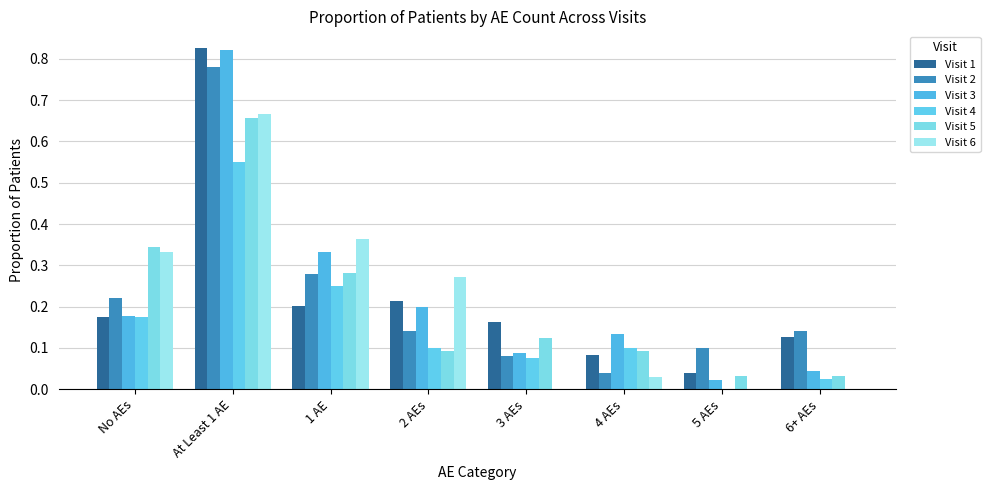

Reading right to left, transcribe all the data shown in this chart.

Visit 1: 6+ AEs=0.1	5 AEs=0.0	4 AEs=0.1	3 AEs=0.2	2 AEs=0.2	1 AE=0.2	At Least 1 AE=0.8	No AEs=0.2
Visit 2: 6+ AEs=0.1	5 AEs=0.1	4 AEs=0.0	3 AEs=0.1	2 AEs=0.1	1 AE=0.3	At Least 1 AE=0.8	No AEs=0.2
Visit 3: 6+ AEs=0.0	5 AEs=0.0	4 AEs=0.1	3 AEs=0.1	2 AEs=0.2	1 AE=0.3	At Least 1 AE=0.8	No AEs=0.2
Visit 4: 6+ AEs=0.0	5 AEs=0.0	4 AEs=0.1	3 AEs=0.1	2 AEs=0.1	1 AE=0.2	At Least 1 AE=0.6	No AEs=0.2
Visit 5: 6+ AEs=0.0	5 AEs=0.0	4 AEs=0.1	3 AEs=0.1	2 AEs=0.1	1 AE=0.3	At Least 1 AE=0.7	No AEs=0.3
Visit 6: 6+ AEs=0.0	5 AEs=0.0	4 AEs=0.0	3 AEs=0.0	2 AEs=0.3	1 AE=0.4	At Least 1 AE=0.7	No AEs=0.3